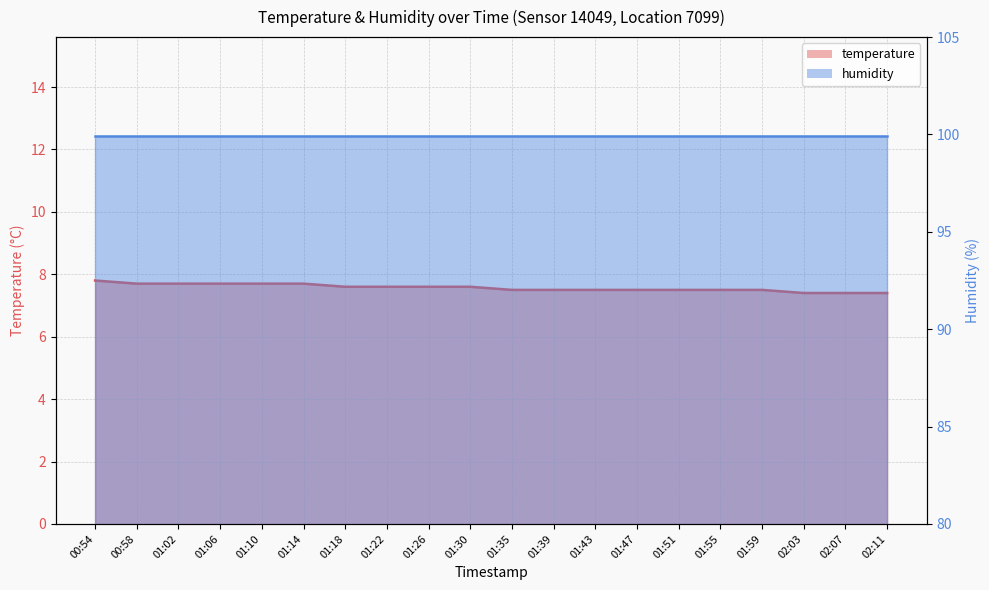

Rank the categories by value from highest to lowest.

00:54, 00:58, 01:02, 01:06, 01:10, 01:14, 01:18, 01:22, 01:26, 01:30, 01:35, 01:39, 01:43, 01:47, 01:51, 01:55, 01:59, 02:03, 02:07, 02:11